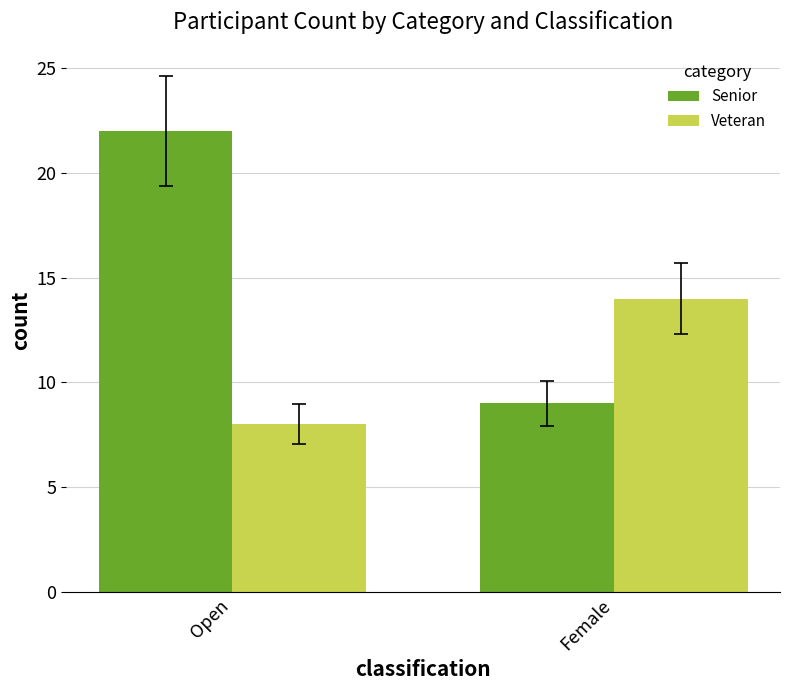

What position from the right is Open?

2